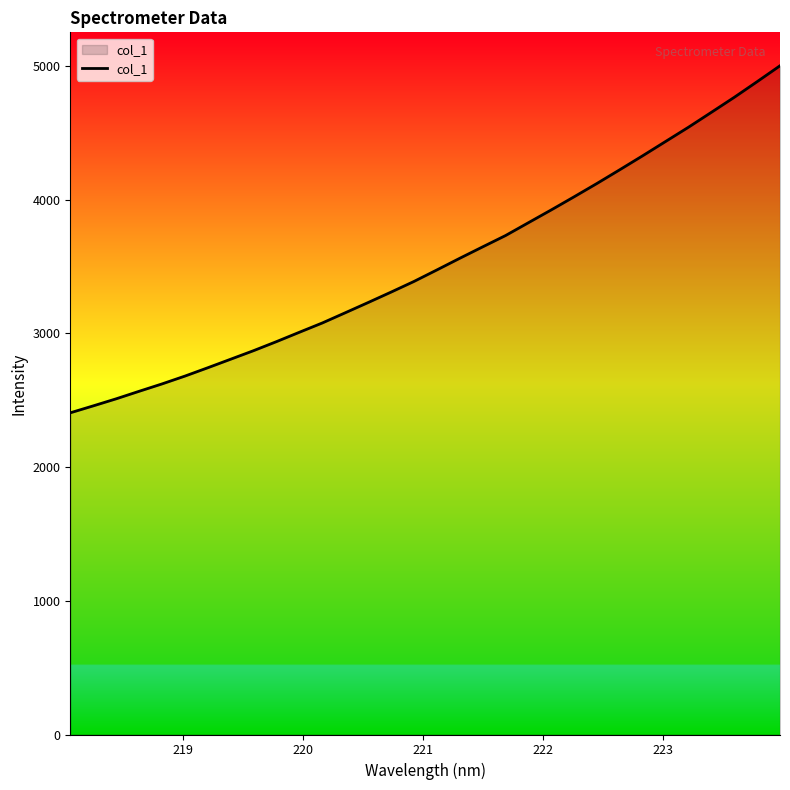

What is the difference between the maximum and minimum values?

2595.7